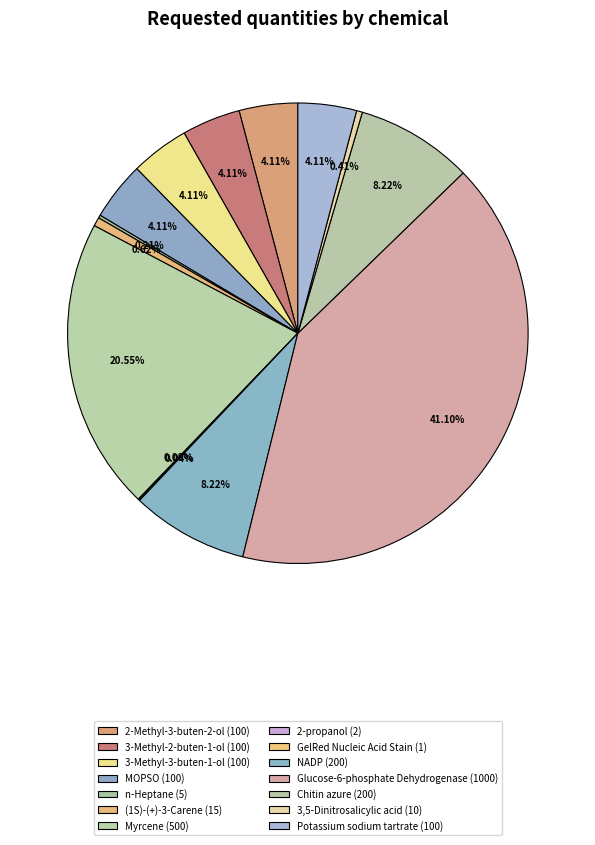

Rank the categories by value from highest to lowest.

Glucose-6-phosphate Dehydrogenase, Myrcene, NADP, Chitin azure, 2-Methyl-3-buten-2-ol, 3-Methyl-2-buten-1-ol, 3-Methyl-3-buten-1-ol, MOPSO, Potassium sodium tartrate, (1S)-(+)-3-Carene, 3,5-Dinitrosalicylic acid, n-Heptane, 2-propanol, GelRed Nucleic Acid Stain